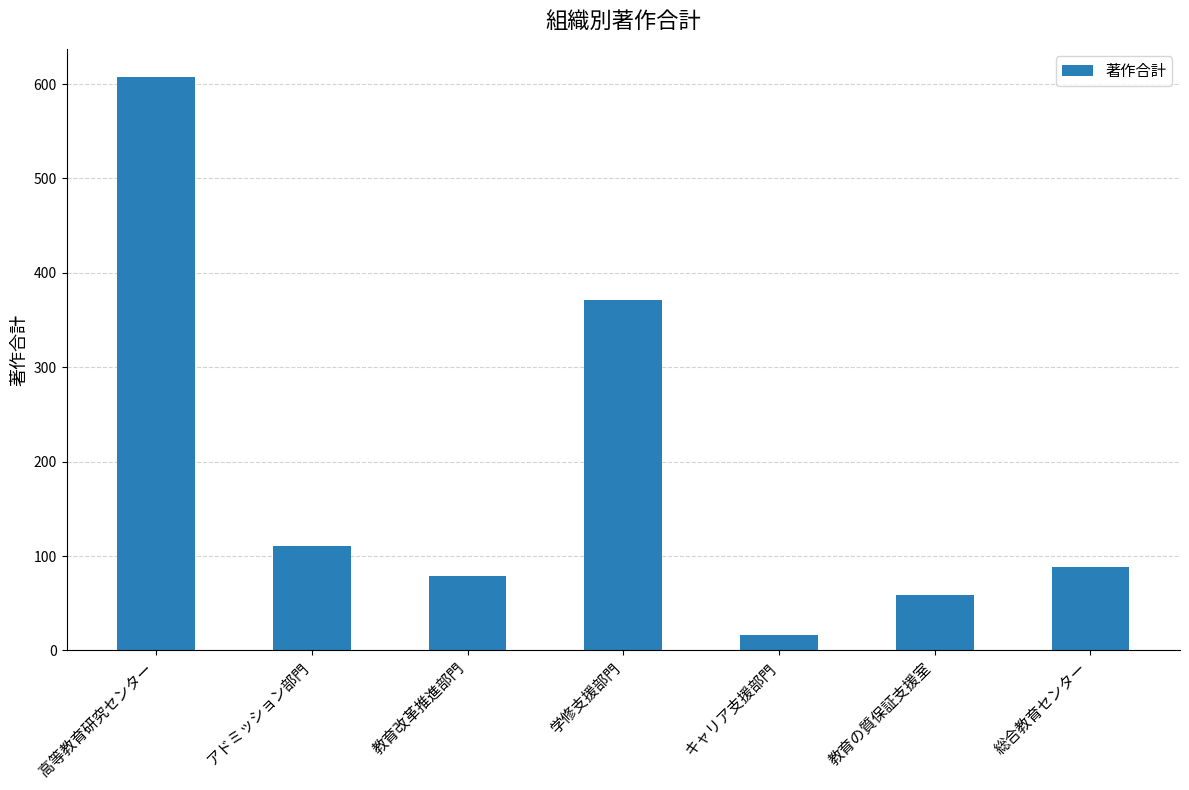

Where does the data first go above 88?

高等教育研究センター